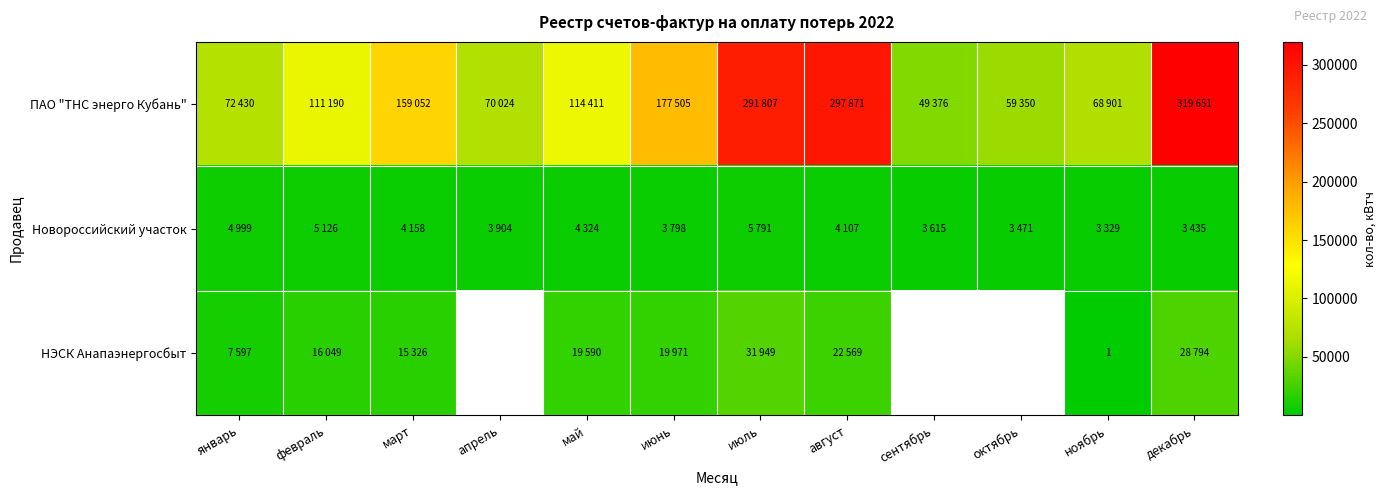

How many values in the Новороссийский участок series are below 4107?

6